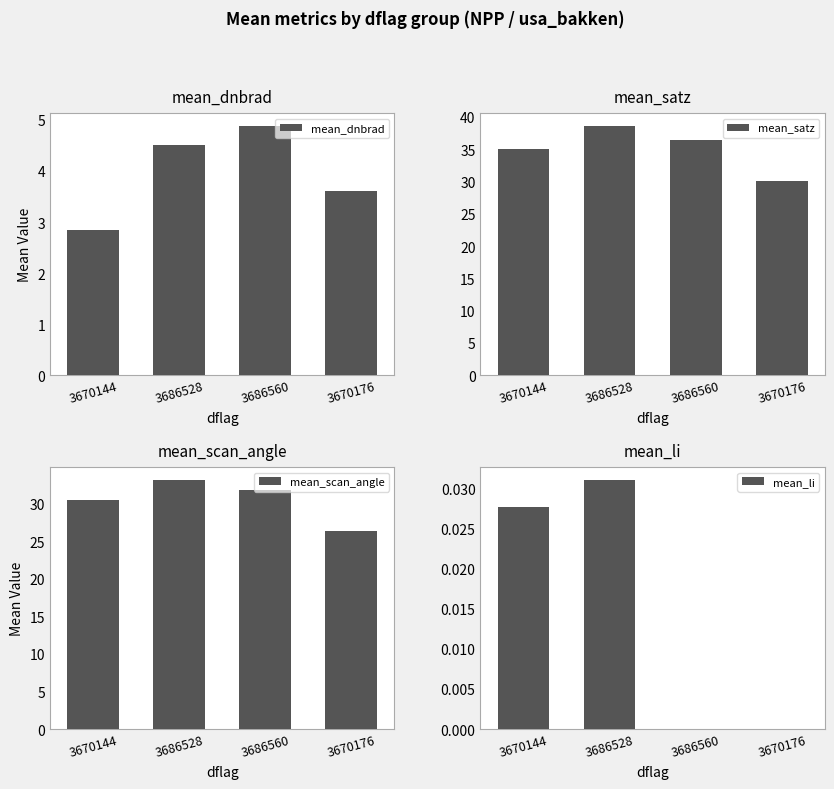

What are all the series names shown in the legend?

mean_dnbrad, mean_satz, mean_scan_angle, mean_li